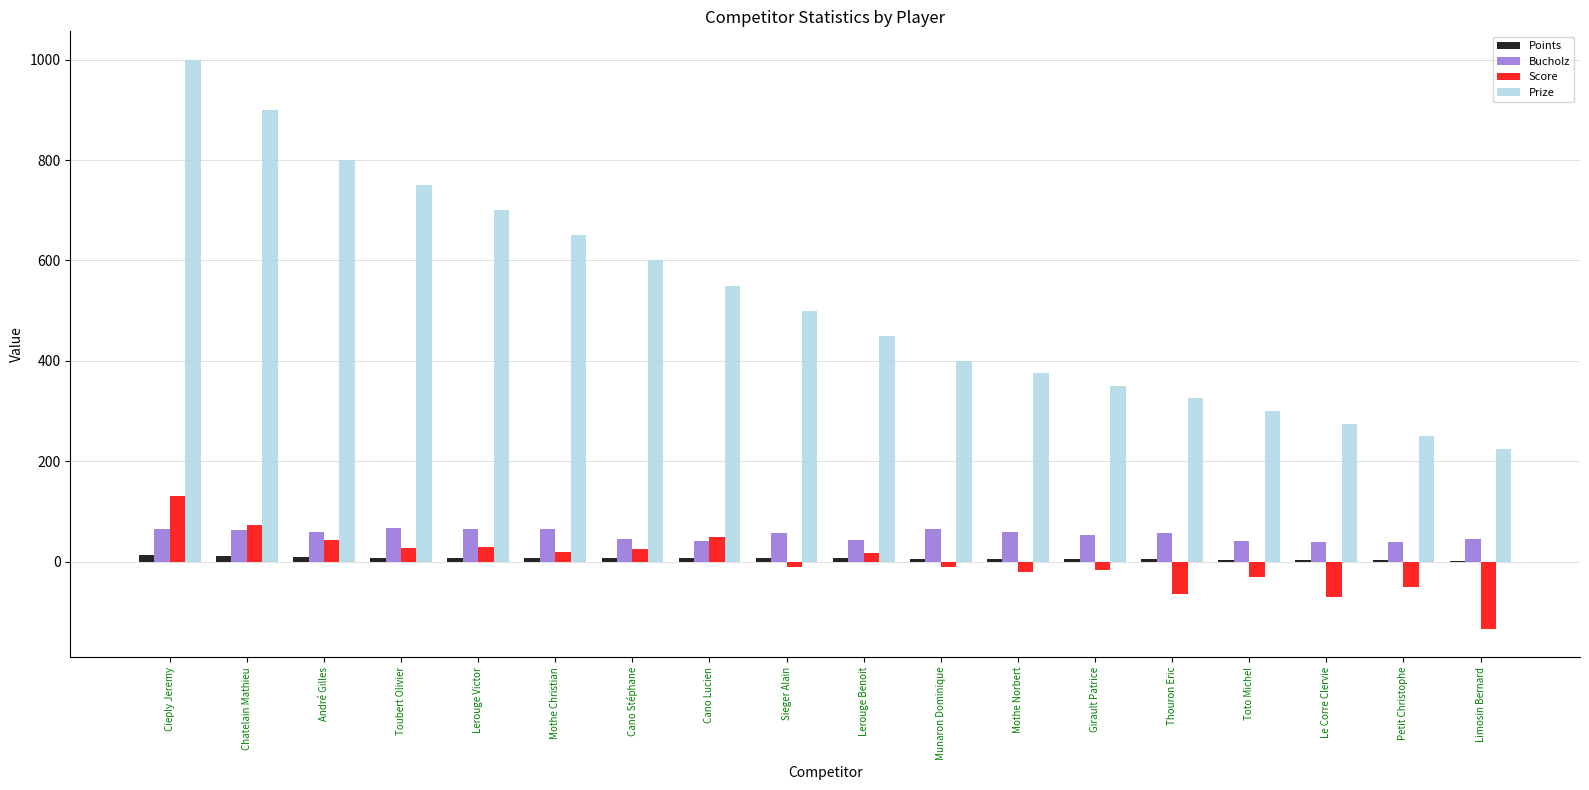

Which series has the largest total across all categories?

Prize